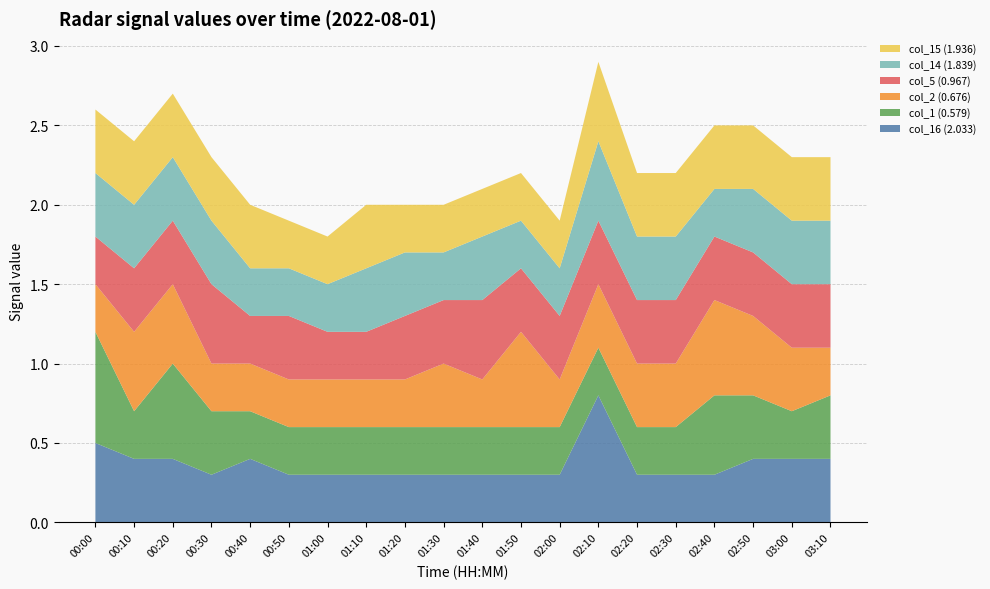

Reading left to right, extract all data points from this chart.

col_16 (2.033): 0.5	0.4	0.4	0.3	0.4	0.3	0.3	0.3	0.3	0.3	0.3	0.3	0.3	0.8	0.3	0.3	0.3	0.4	0.4	0.4
col_1 (0.579): 0.7	0.3	0.6	0.4	0.3	0.3	0.3	0.3	0.3	0.3	0.3	0.3	0.3	0.3	0.3	0.3	0.5	0.4	0.3	0.4
col_2 (0.676): 0.3	0.5	0.5	0.3	0.3	0.3	0.3	0.3	0.3	0.4	0.3	0.6	0.3	0.4	0.4	0.4	0.6	0.5	0.4	0.3
col_5 (0.967): 0.3	0.4	0.4	0.5	0.3	0.4	0.3	0.3	0.4	0.4	0.5	0.4	0.4	0.4	0.4	0.4	0.4	0.4	0.4	0.4
col_14 (1.839): 0.4	0.4	0.4	0.4	0.3	0.3	0.3	0.4	0.4	0.3	0.4	0.3	0.3	0.5	0.4	0.4	0.3	0.4	0.4	0.4
col_15 (1.936): 0.4	0.4	0.4	0.4	0.4	0.3	0.3	0.4	0.3	0.3	0.3	0.3	0.3	0.5	0.4	0.4	0.4	0.4	0.4	0.4